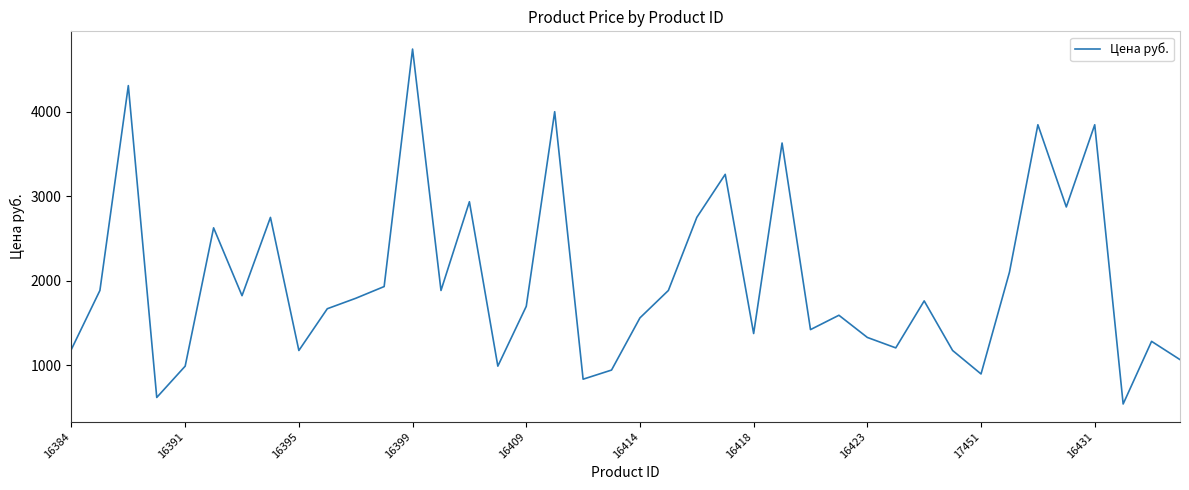

What is the minimum value shown in the chart?

540.7